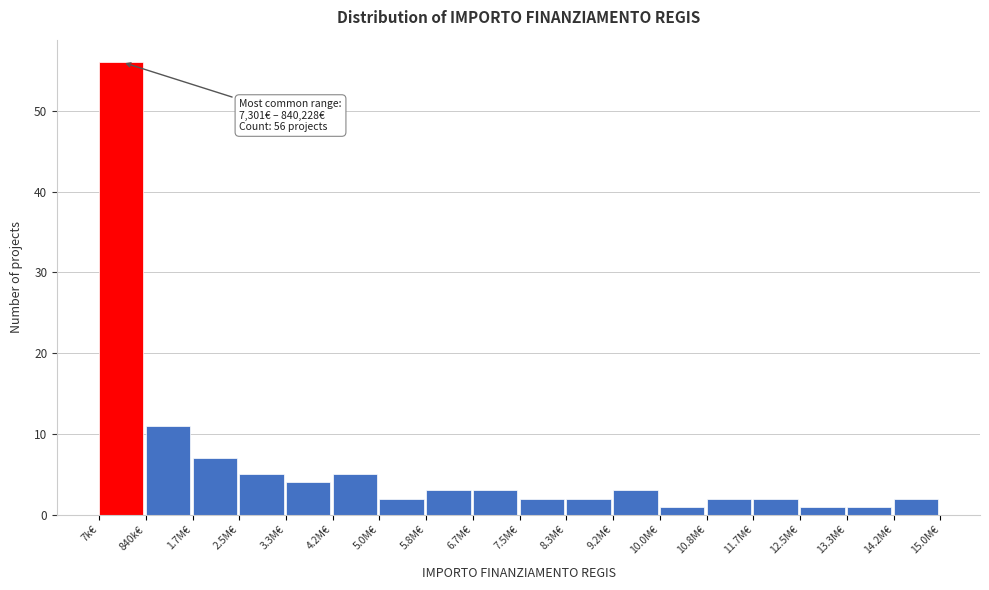

Reading left to right, extract all data points from this chart.

7k€=56	840k€=11	1.7M€=7	2.5M€=5	3.3M€=4	4.2M€=5	5.0M€=2	5.8M€=3	6.7M€=3	7.5M€=2	8.3M€=2	9.2M€=3	10.0M€=1	10.8M€=2	11.7M€=2	12.5M€=1	13.3M€=1	14.2M€=2